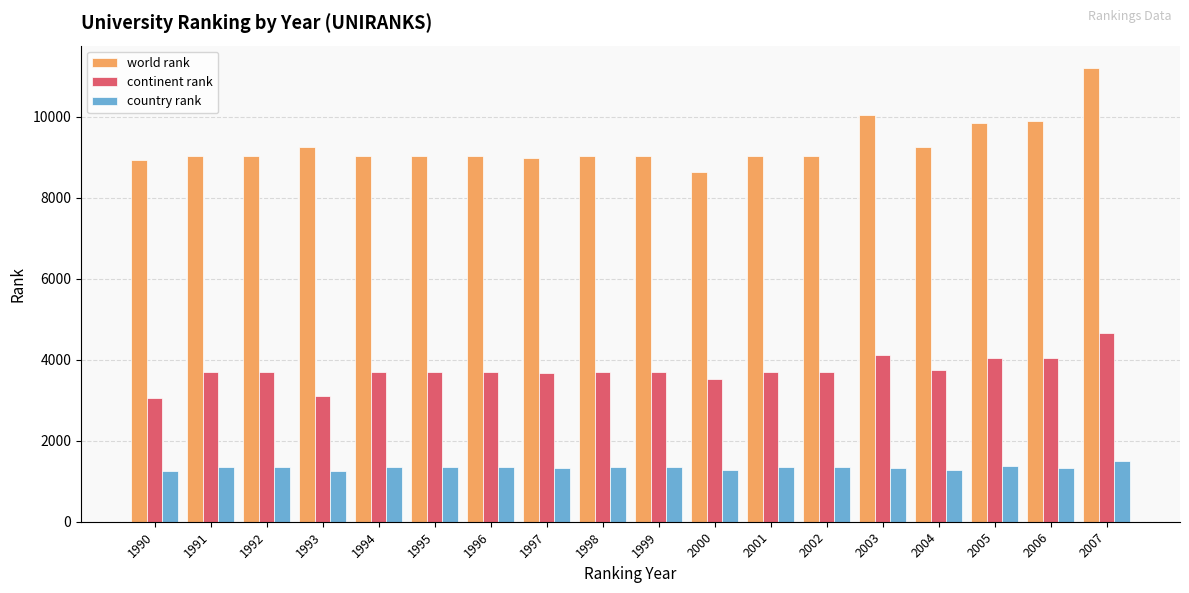

What is the value of the continent rank bar at the 11th from the left?

3527